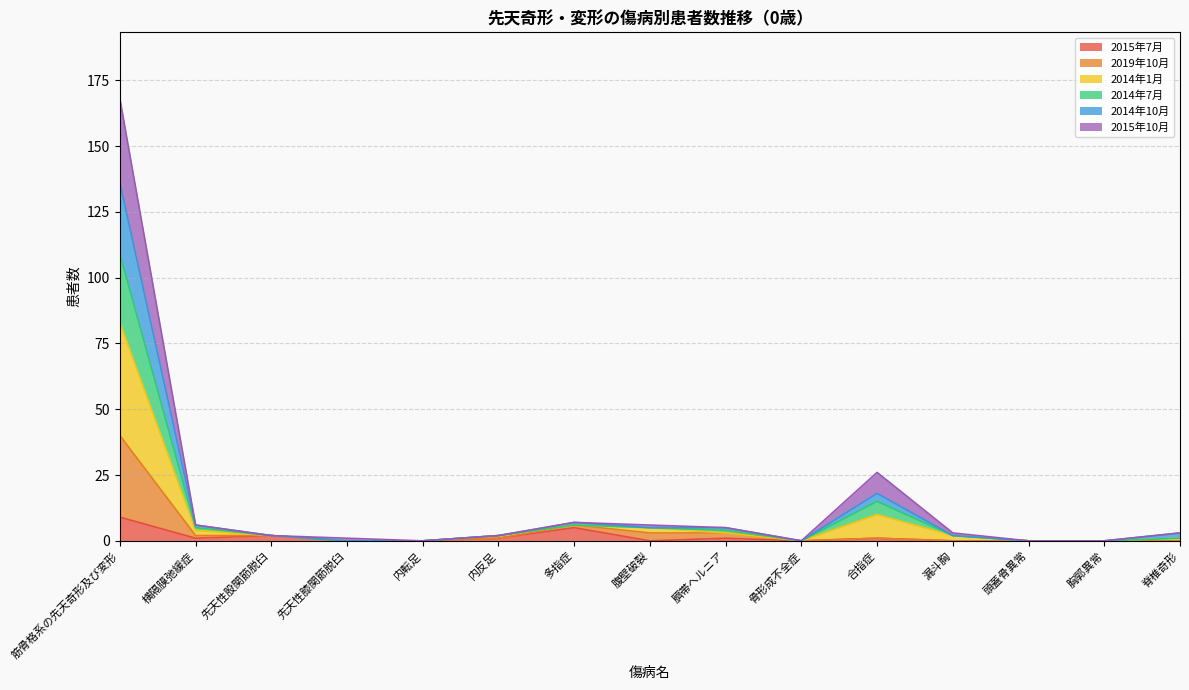

What are all the series names shown in the legend?

2015年7月, 2019年10月, 2014年1月, 2014年7月, 2014年10月, 2015年10月